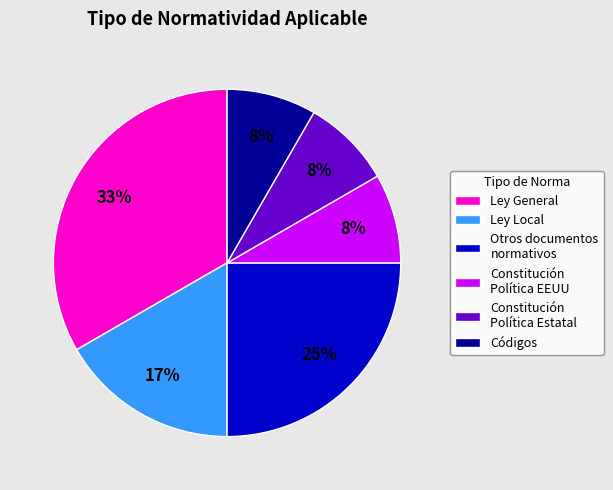

How many segments does this pie chart have?

6